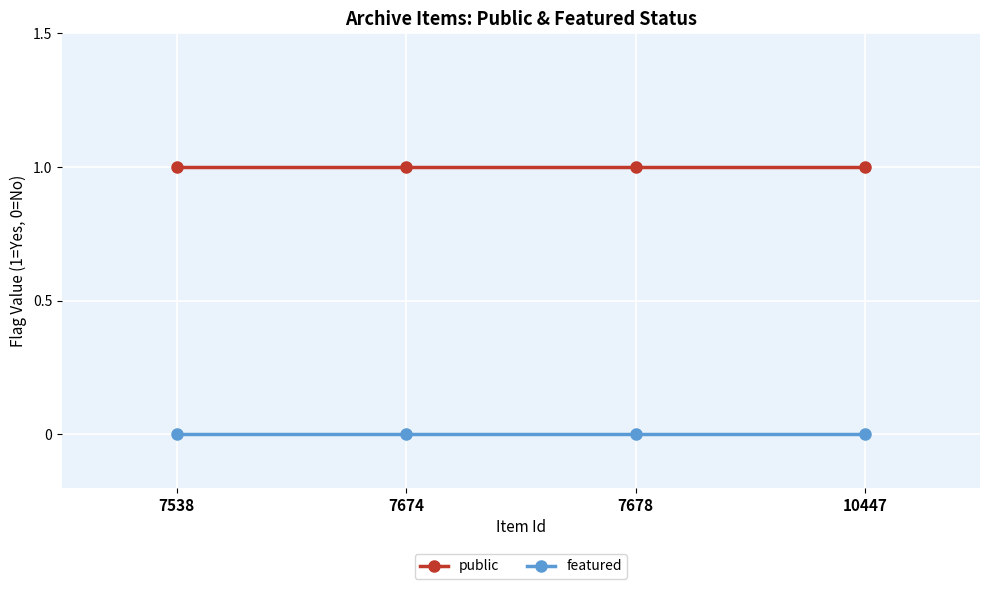

At how many categories does at least one series exceed 0?

4